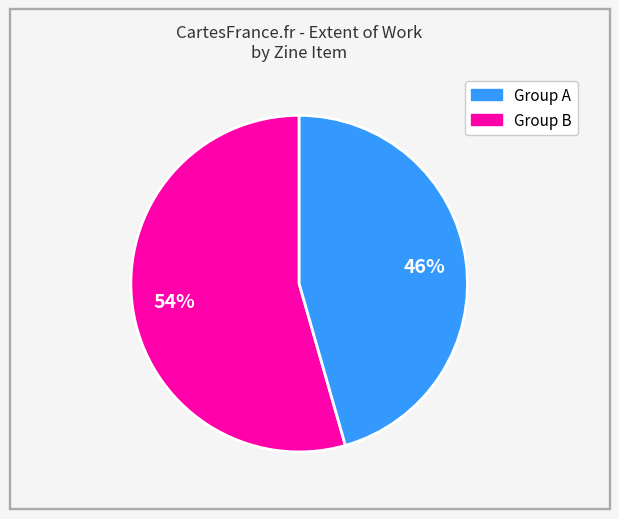

To the nearest percent, what is the average slice percentage?

50%